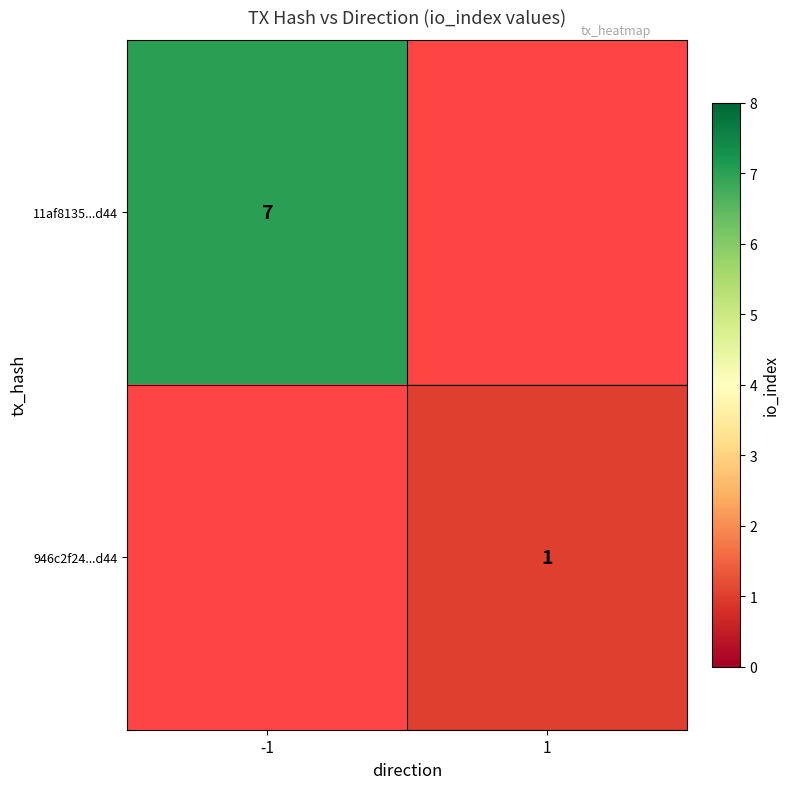

The value of 11af8135...d44 at -1 is 7. True or false?

True